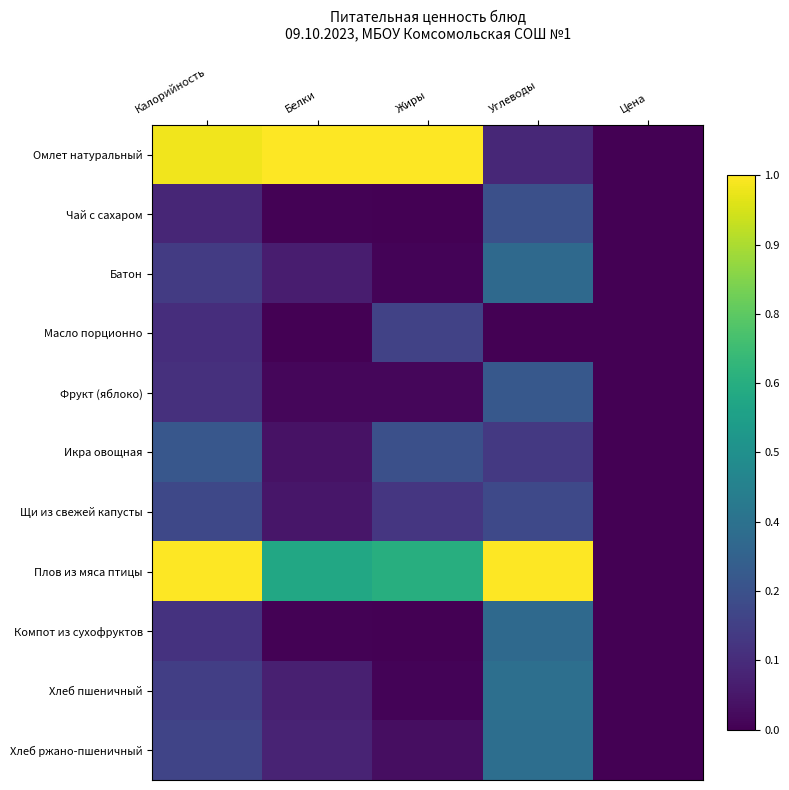

What is the difference between the highest and lowest values at Белки?

1.0